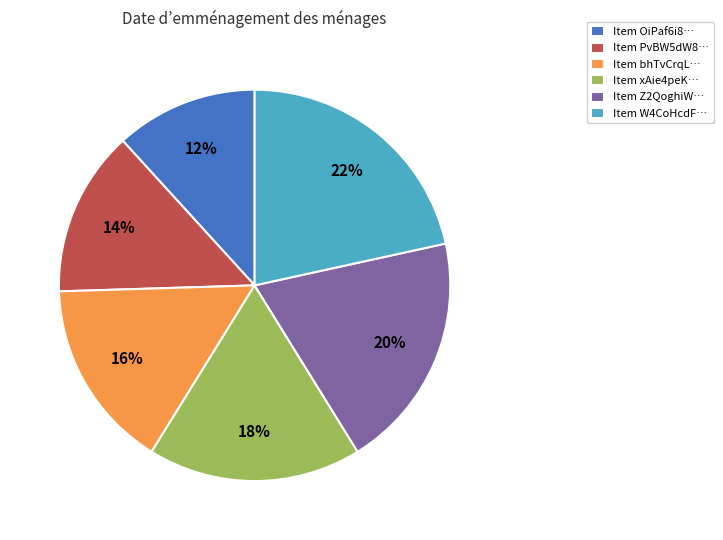

True or false: Item PvBW5dW8… accounts for 26% of the total.

False